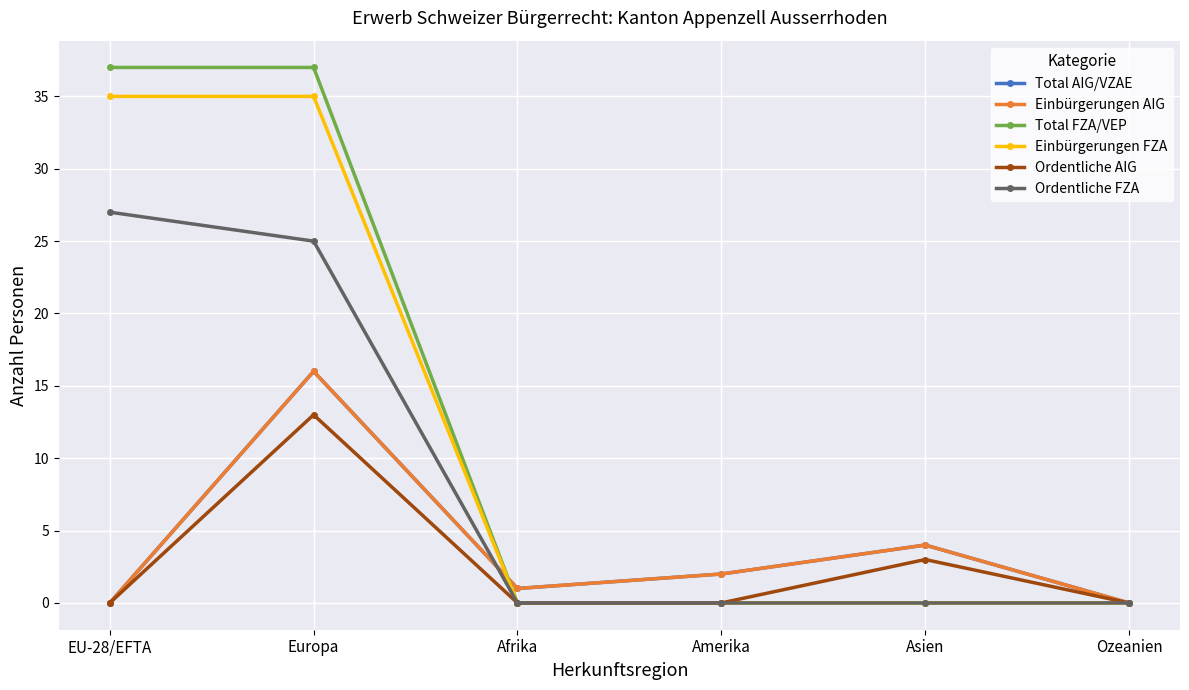

Is this an area chart (filled region under the line)?

No